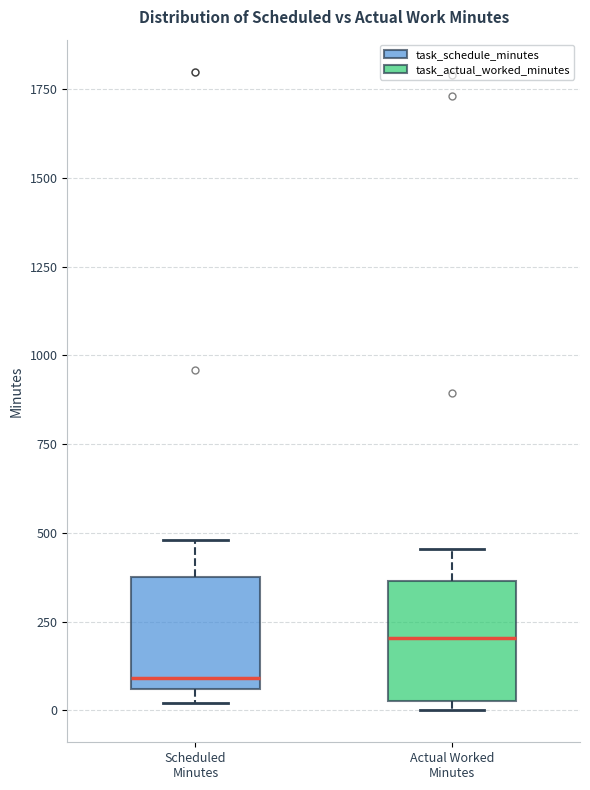

Reading left to right, transcribe this box plot: for each box, give where its median line is, the range the box spans, and where its two whiskers end, as read against the y-axis. The values are not printed on the chart, so give them approximately, as read against the axis.

Scheduled Minutes: median 100, box 50 to 400, whiskers 0 to 500
Actual Worked Minutes: median 200, box 50 to 350, whiskers 0 to 450